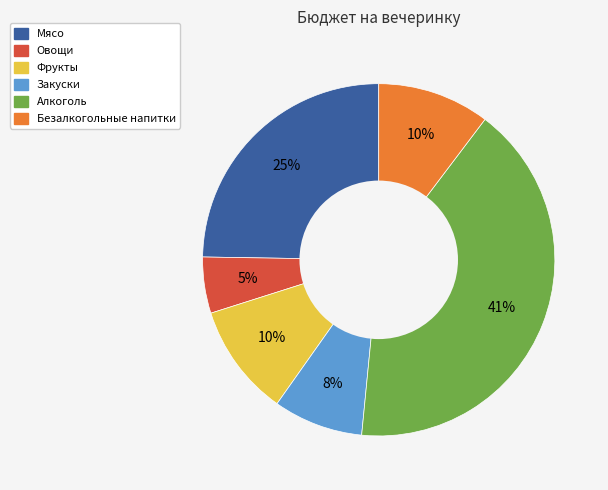

To the nearest percent, what is the difference between the largest and smallest slice percentages?

36%